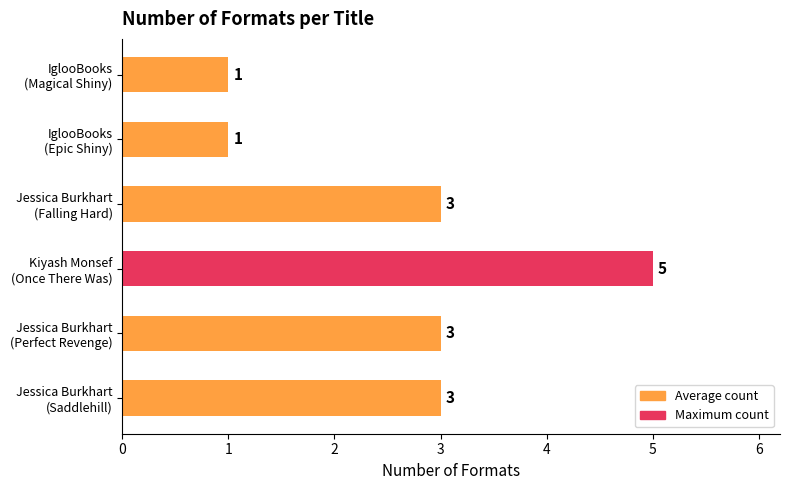

What is the difference between the maximum and second lowest values?

4